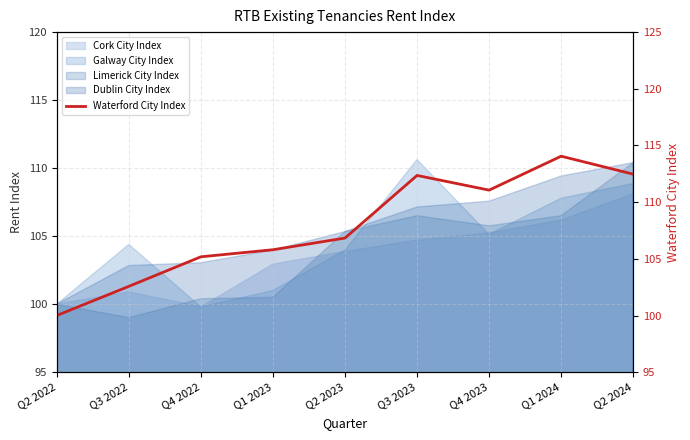

The value at Q4 2023 is 111.1. True or false?

True